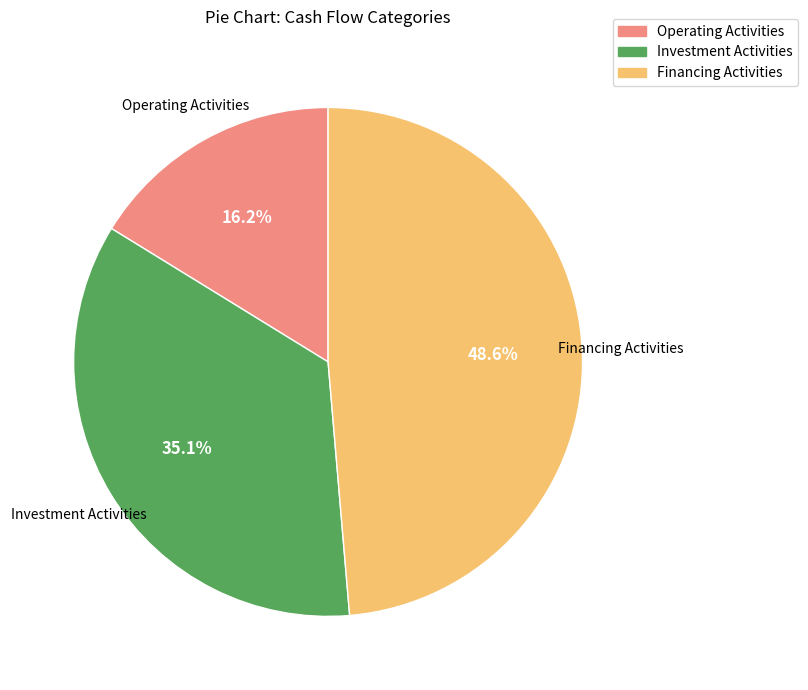

To the nearest percent, what percentage of the pie is Investment Activities?

35%